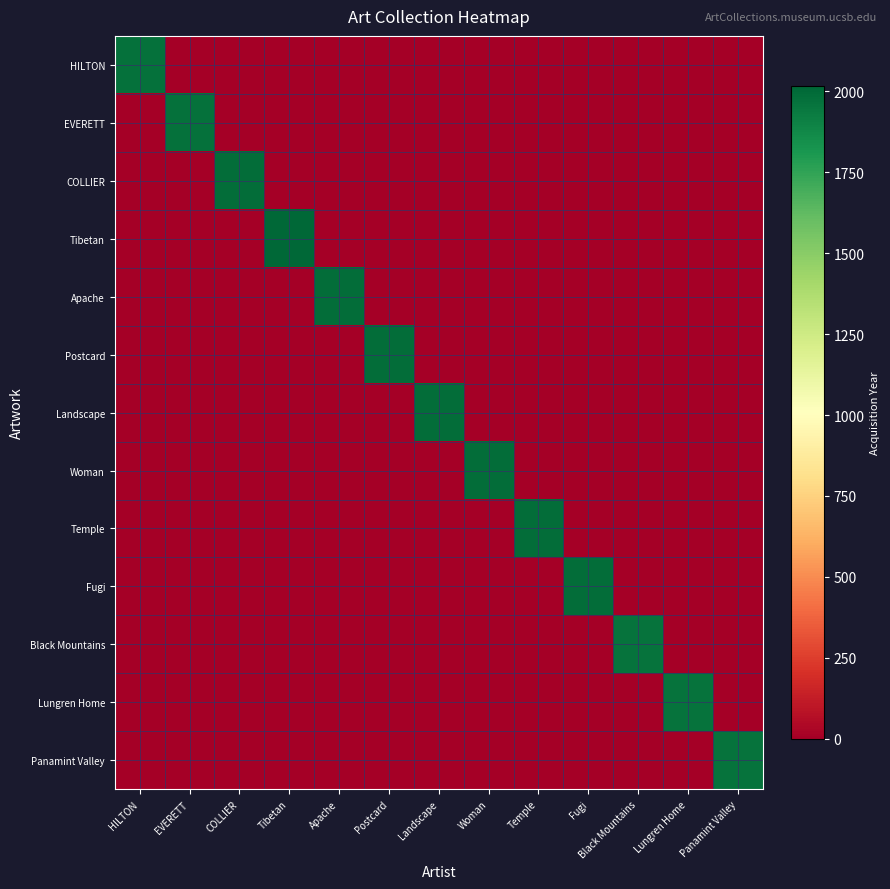

List the series in order of their peak value, highest first.

Tibetan, Apache, Postcard, Landscape, Woman, Temple, Fugi, COLLIER, HILTON, EVERETT, Black Mountains, Lungren Home, Panamint Valley